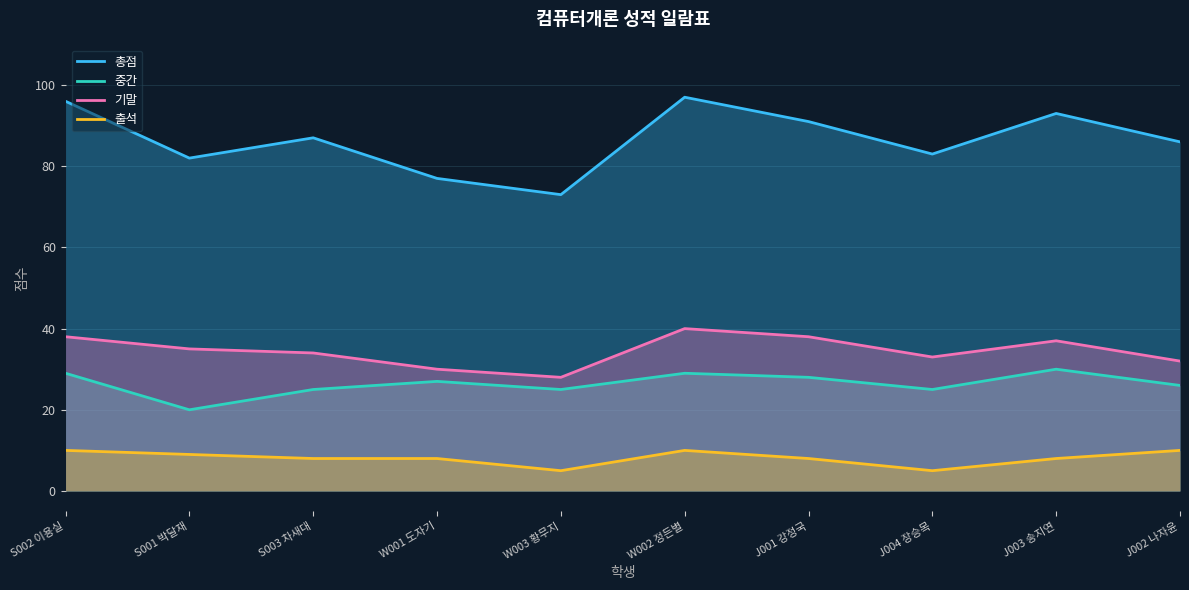

Count the 중간 values in the range 25 to 29.

8